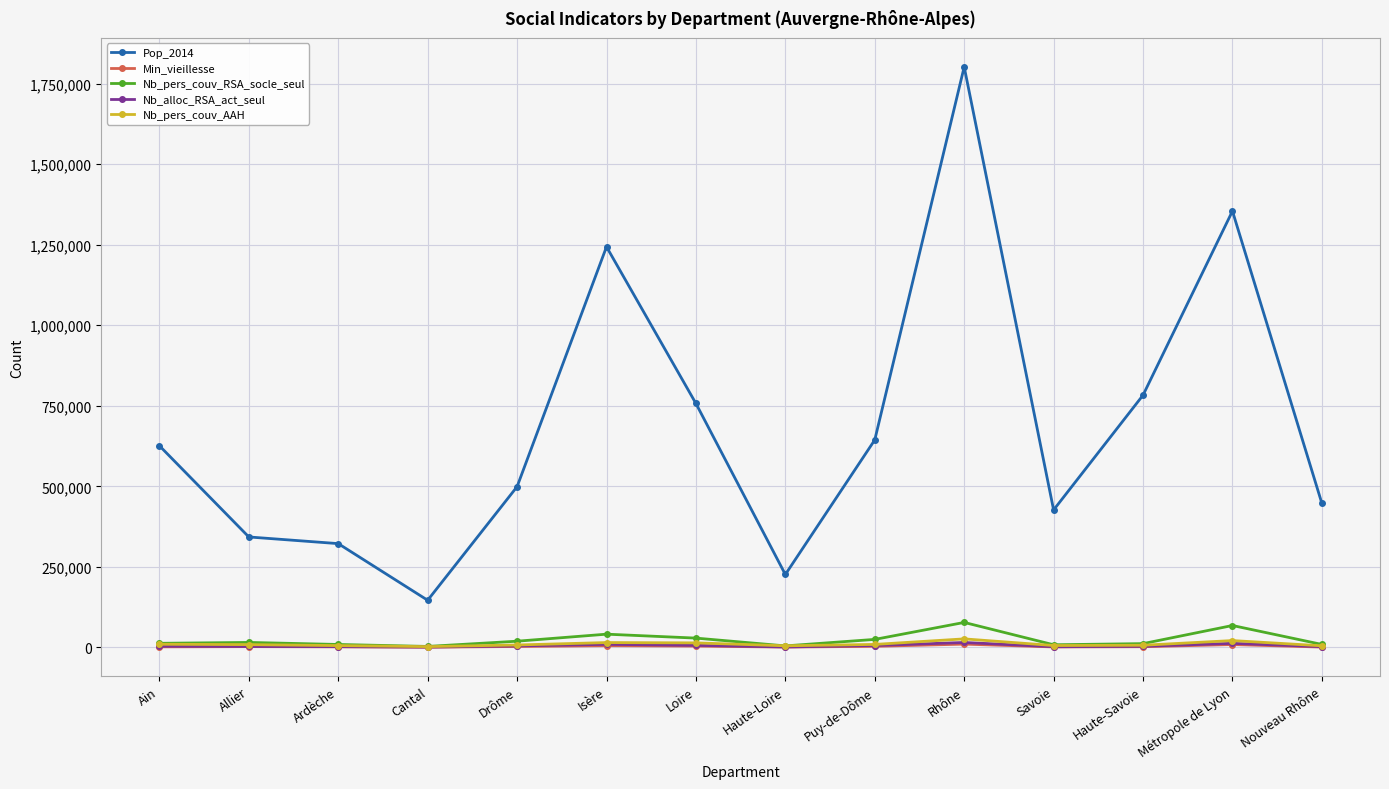

True or false: Pop_2014 and Nb_pers_couv_RSA_socle_seul cross at least once.

False